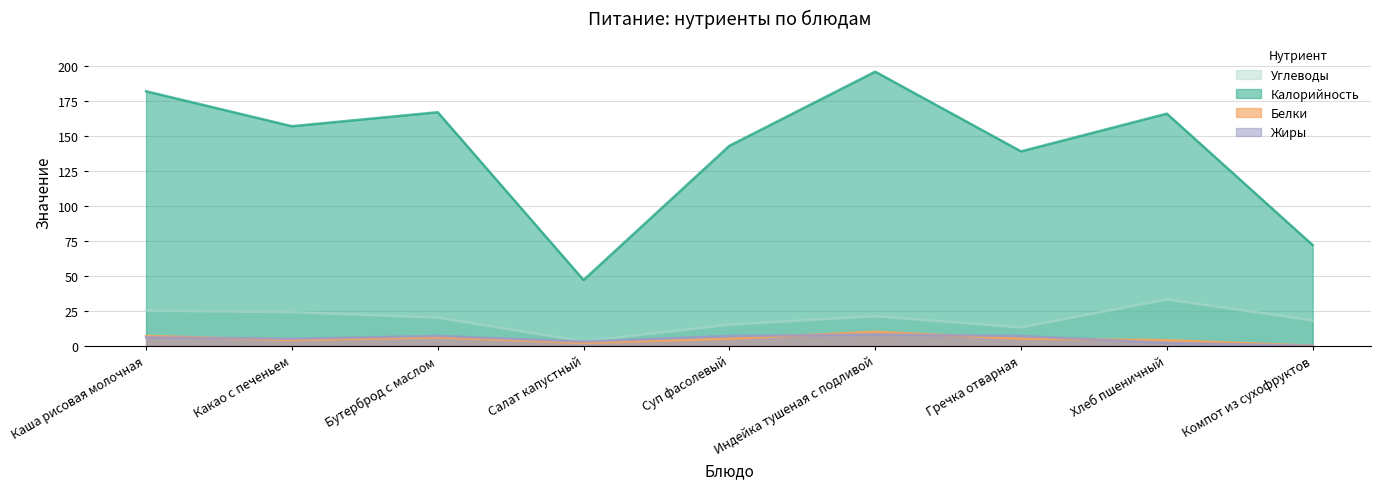

What is the difference between the maximum and minimum values in the Углеводы series?

30